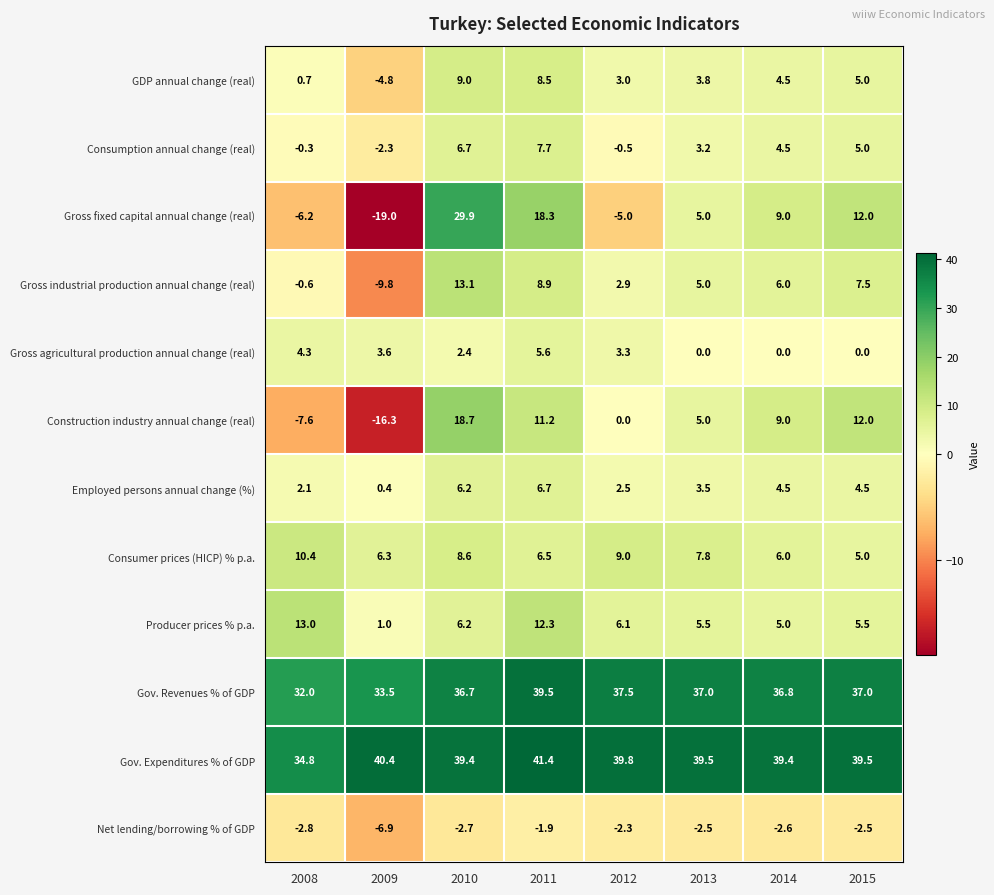

What is the spread (max minus min) of values at 2011?

43.3